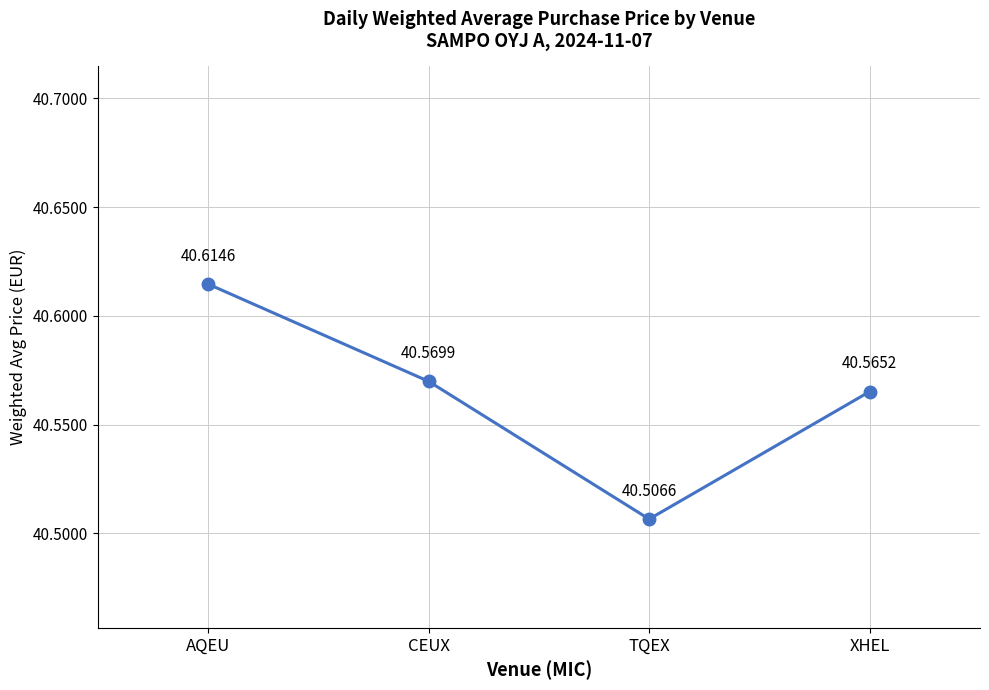

List the labels in order of value, largest first.

AQEU, CEUX, XHEL, TQEX